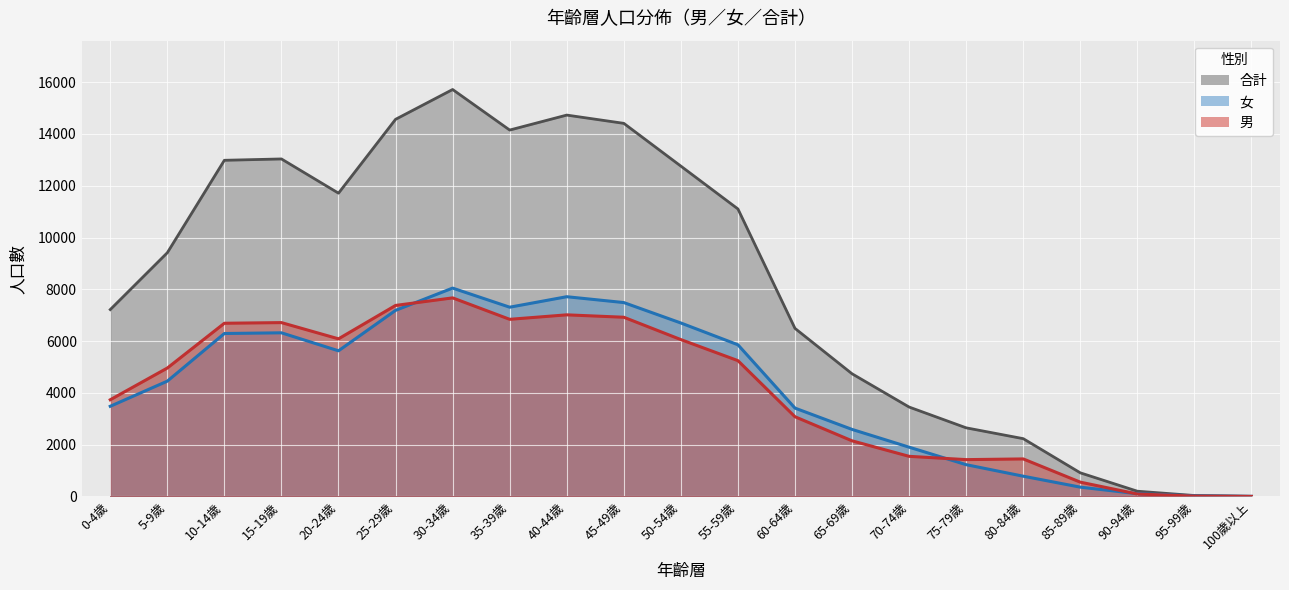

Rank the series at 25-29歲 from highest to lowest value.

合計, 男, 女